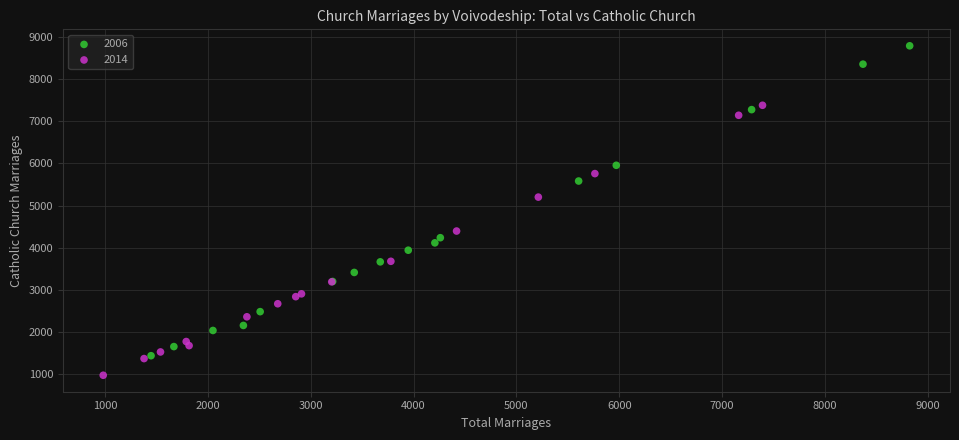

Which series has the widest spread of Y values?

2006